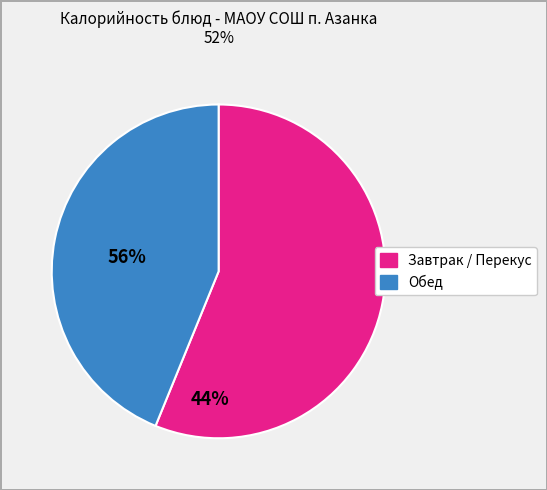

Is there a majority slice in this chart?

Yes